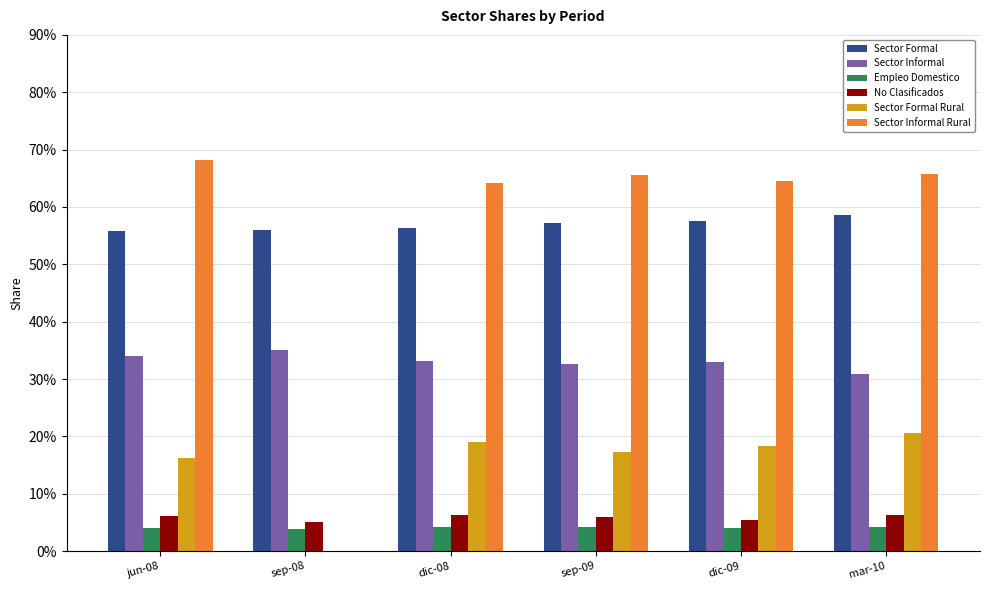

Are the bars horizontal?

No